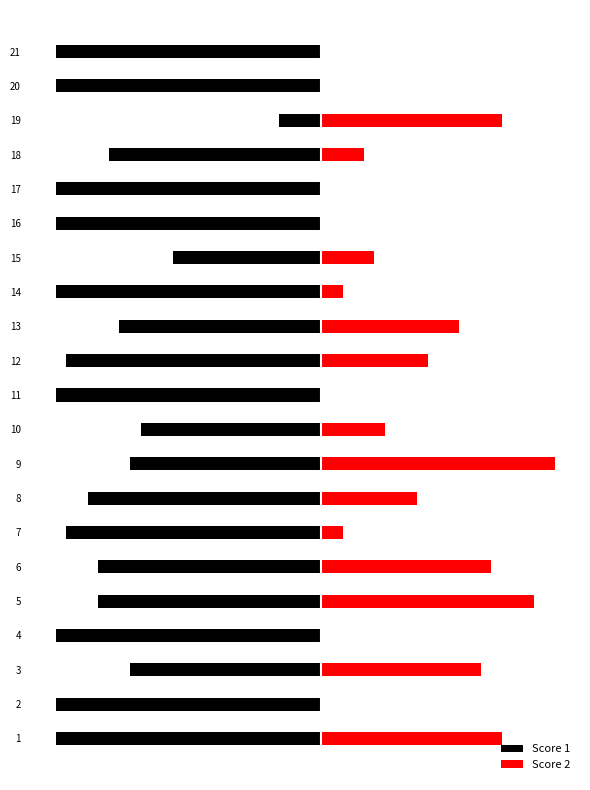

How many bars are there in total?

42